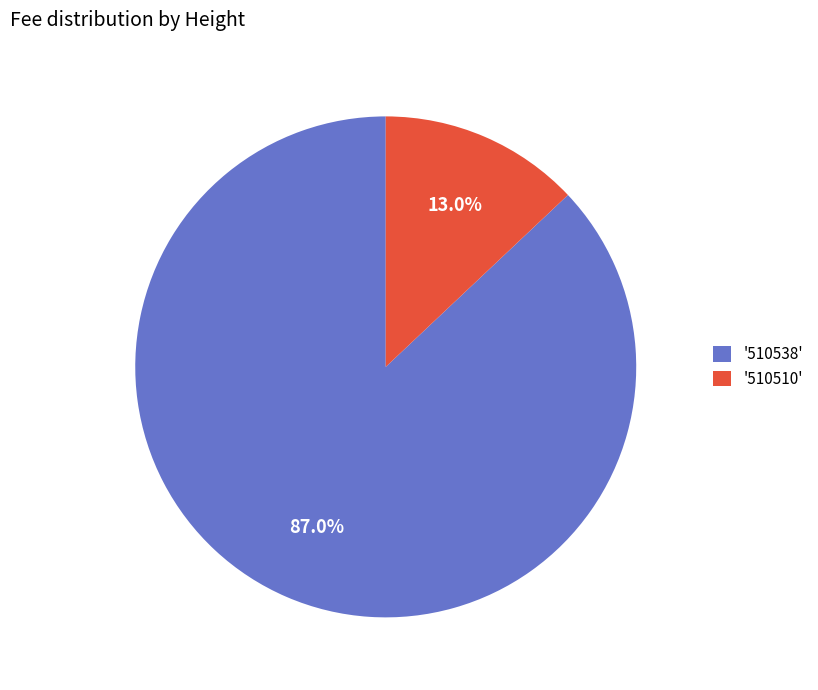

Which has a higher value, '510510' or '510538'?

'510538'